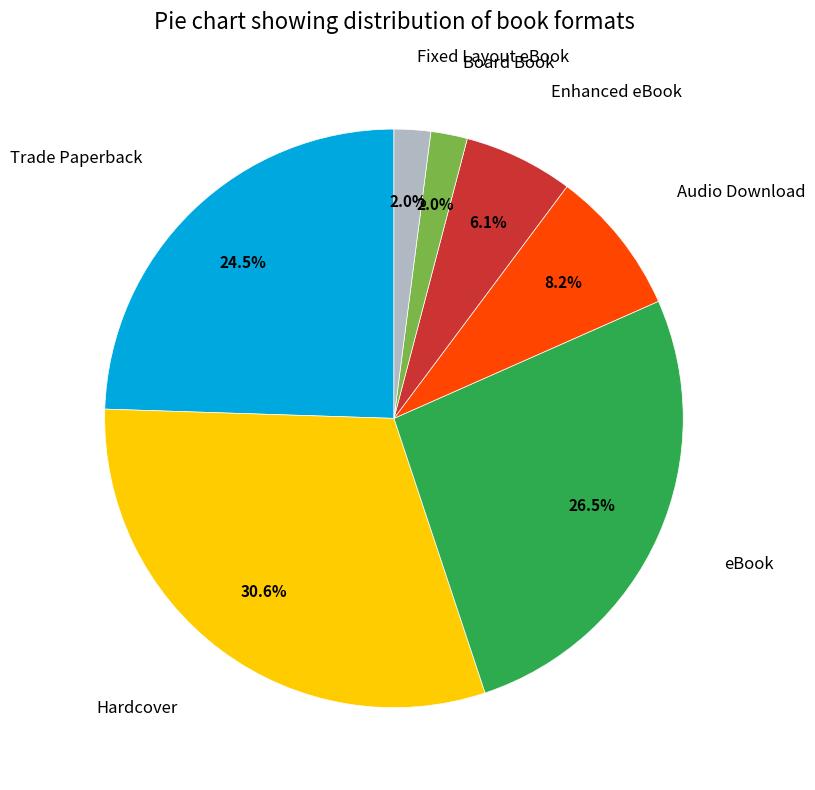

Does any single category account for the majority?

No